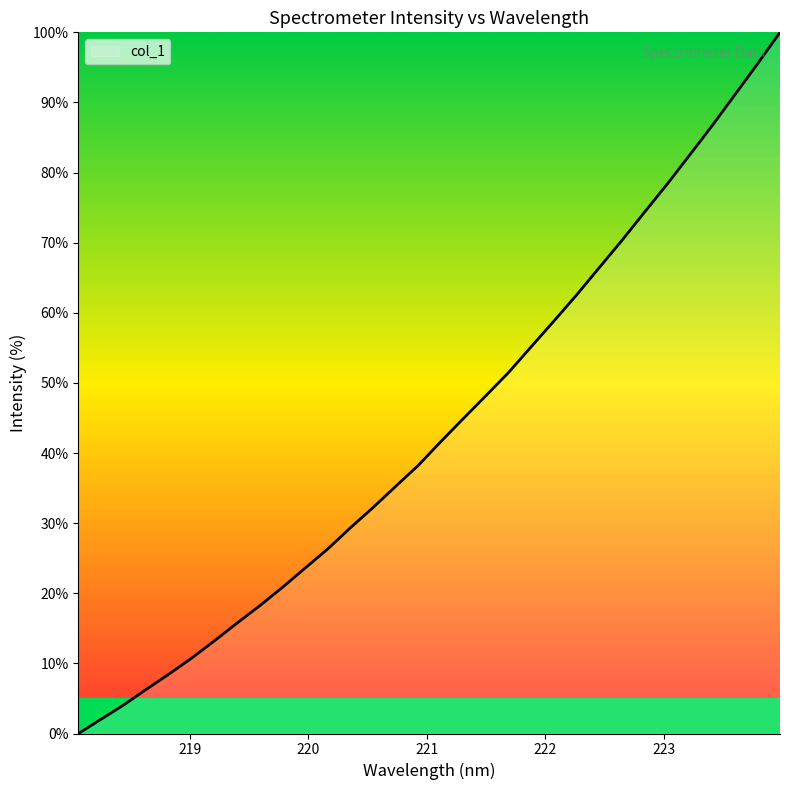

What is the greatest value displayed?

100.0